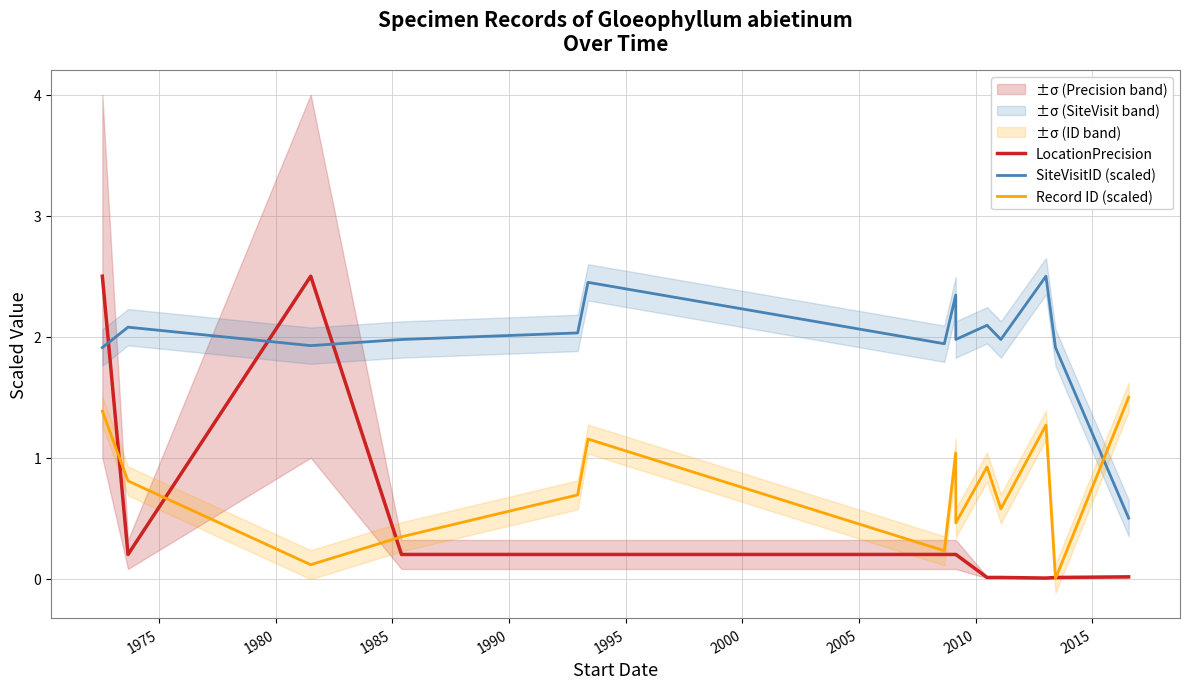

What is the difference between the maximum and minimum values in the Record ID (scaled) series?

1.5